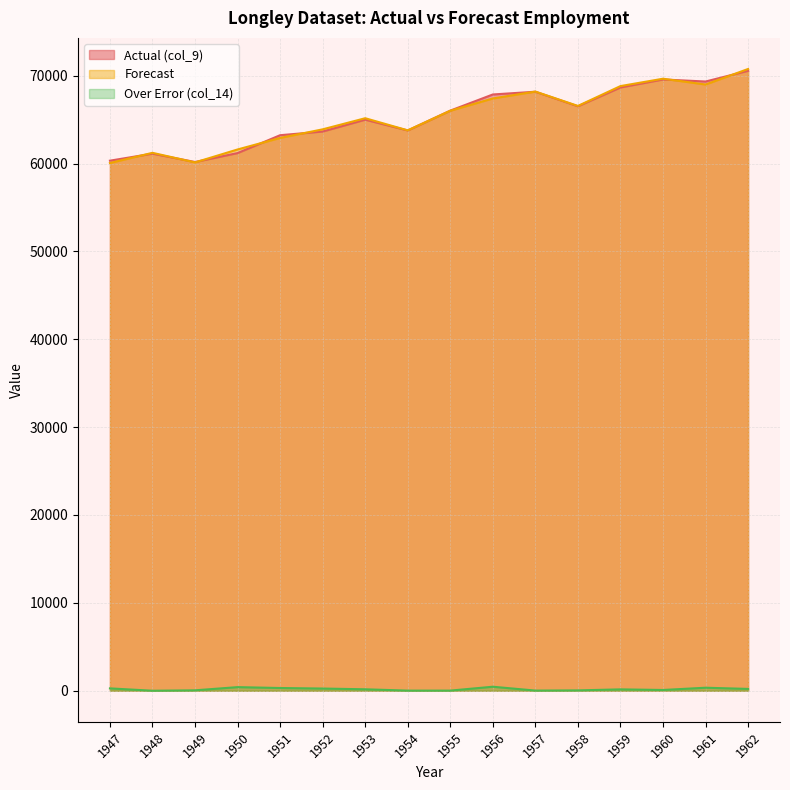

How many series are shown in this chart?

3